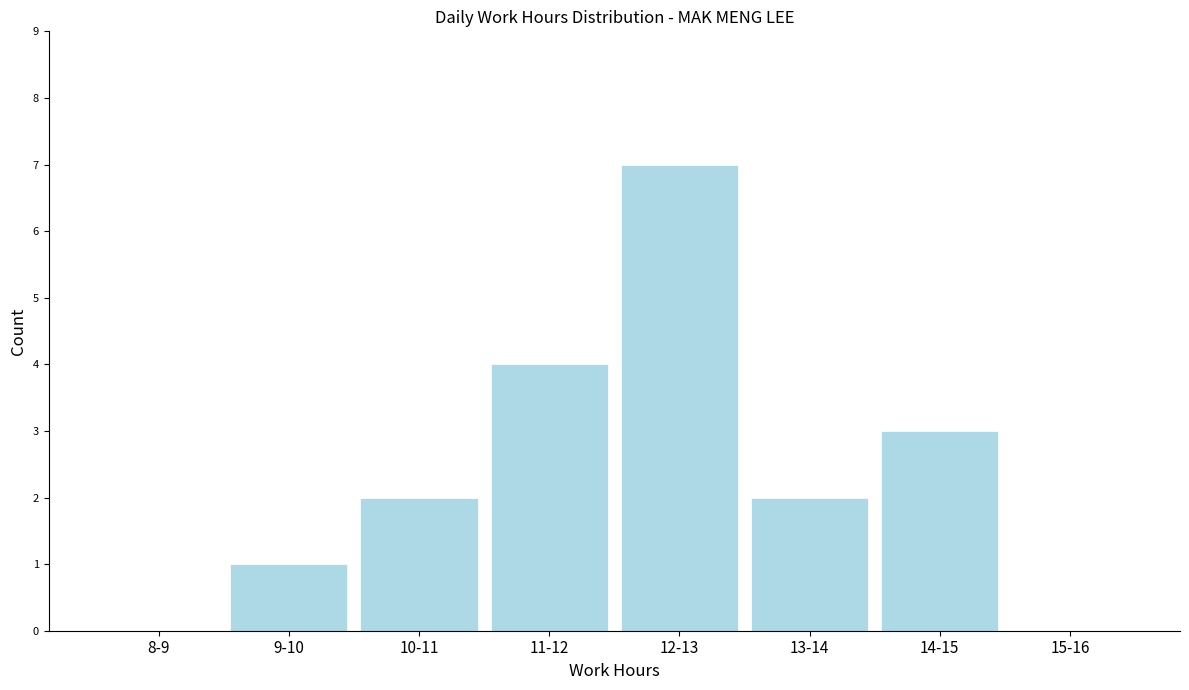

Reading left to right, what are all the values shown in this chart?

8-9=0	9-10=1	10-11=2	11-12=4	12-13=7	13-14=2	14-15=3	15-16=0